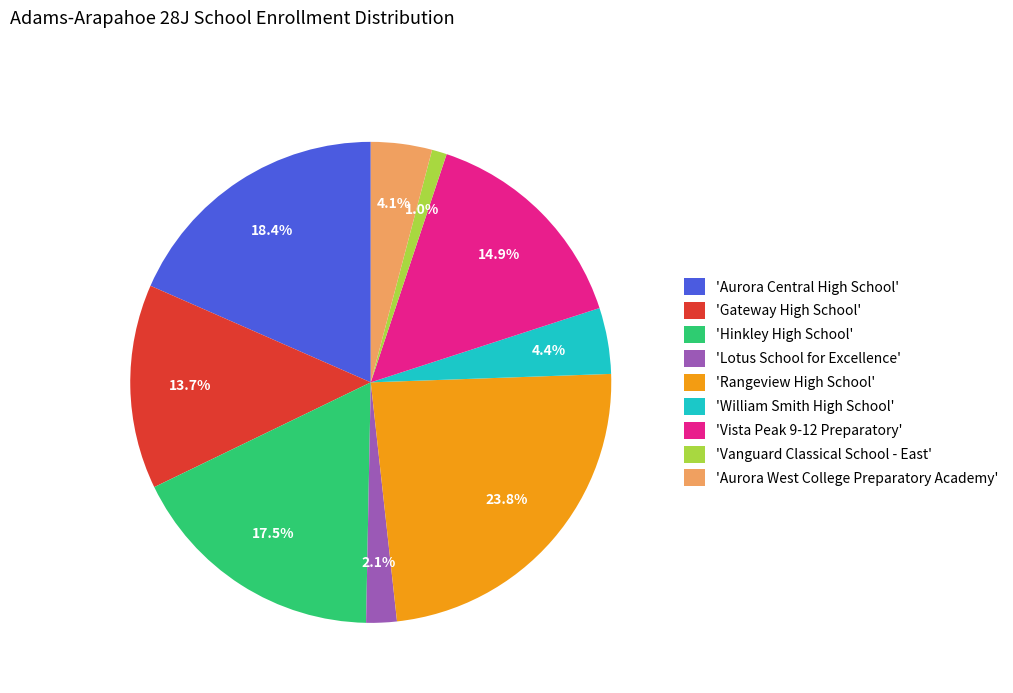

Is the sum of 'Rangeview High School' and 'Vanguard Classical School - East' greater than half?

No